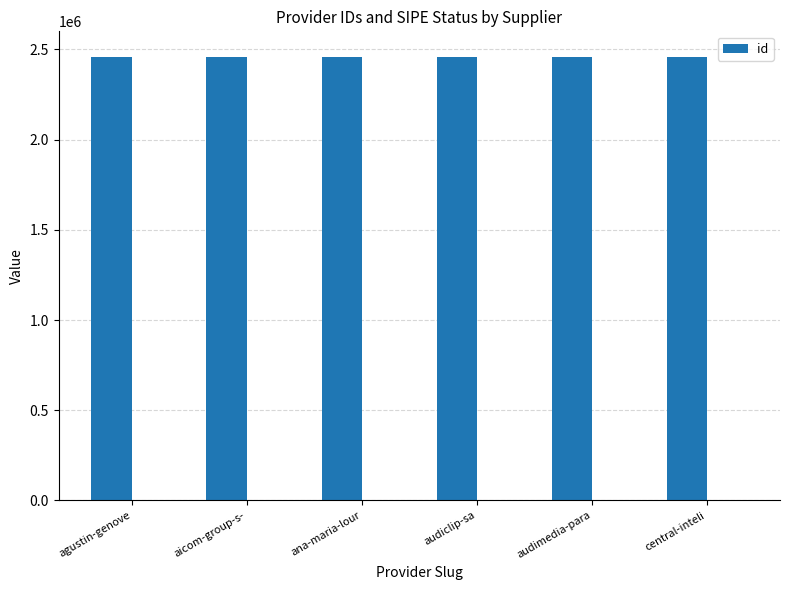

Reading left to right, list all the values displayed in this chart.

agustin-genove=2457821	aicom-group-s-=2457820	ana-maria-lour=2457822	audiclip-sa=2457819	audimedia-para=2457817	central-inteli=2457818